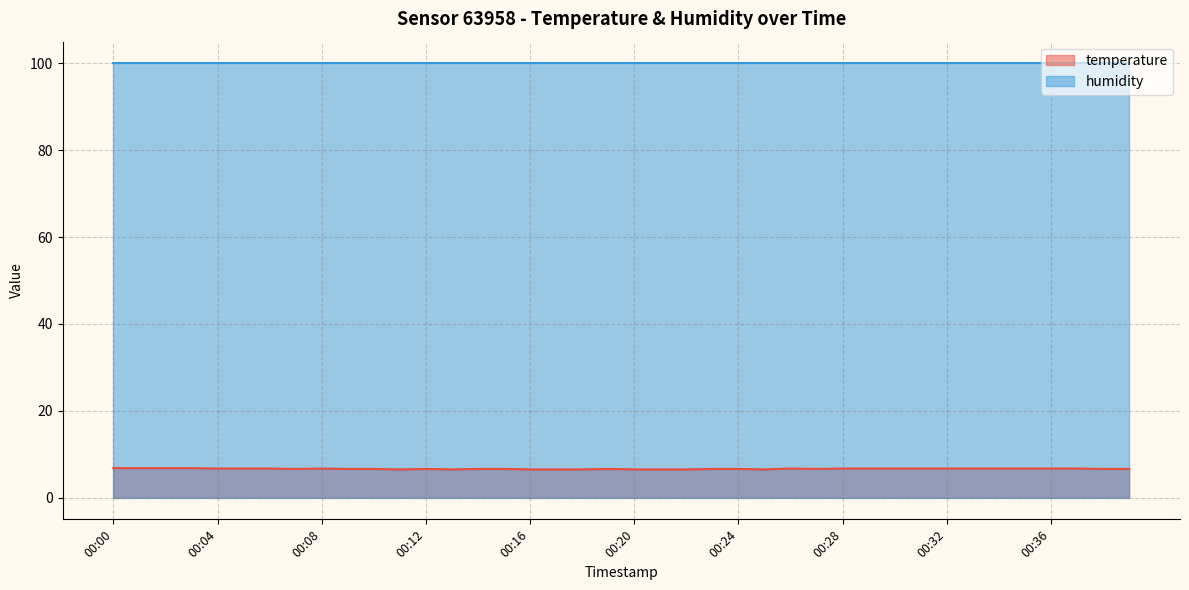

What is the difference between the maximum and minimum values?

0.3